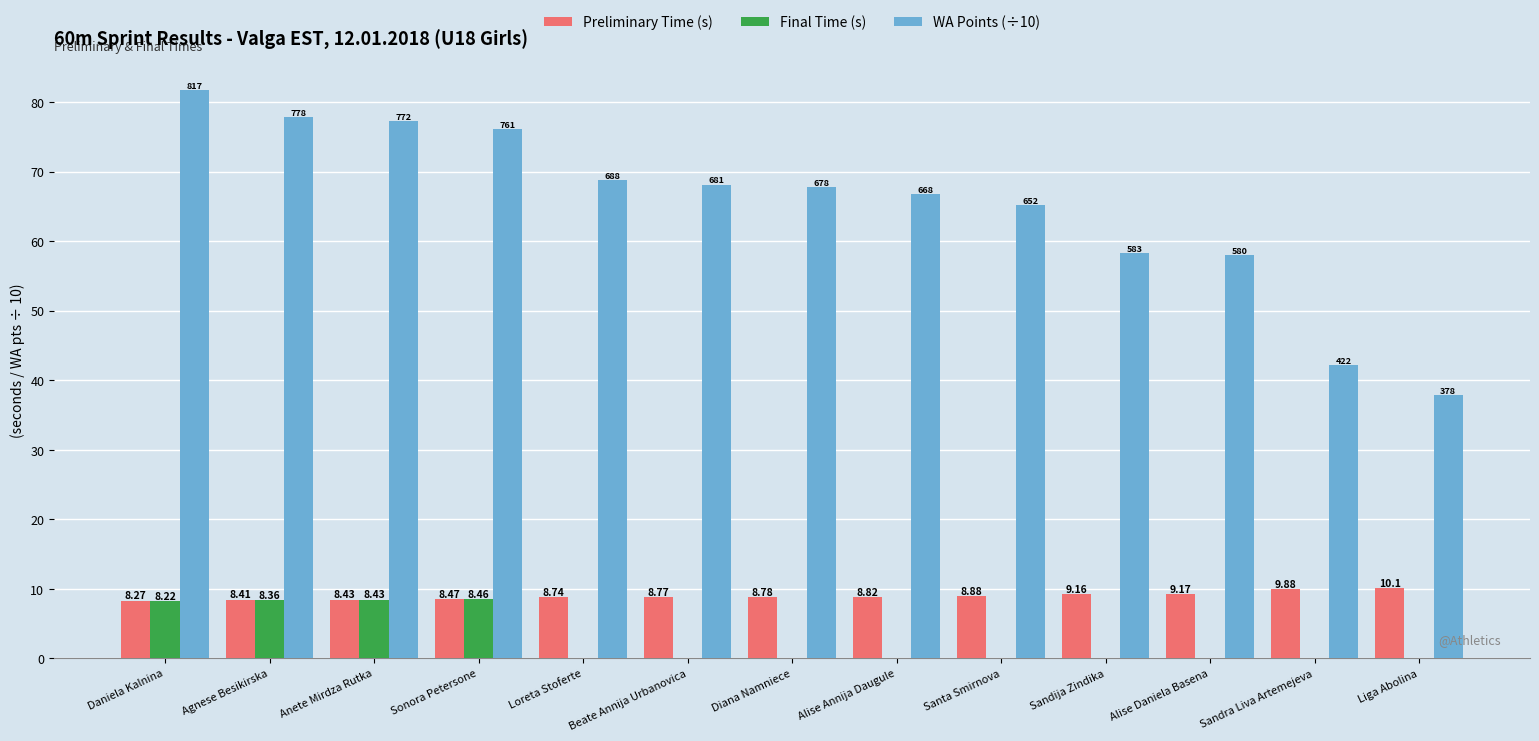

Rank the series by their maximum value, from lowest to highest.

Final Time (s), Preliminary Time (s), WA Points (÷10)